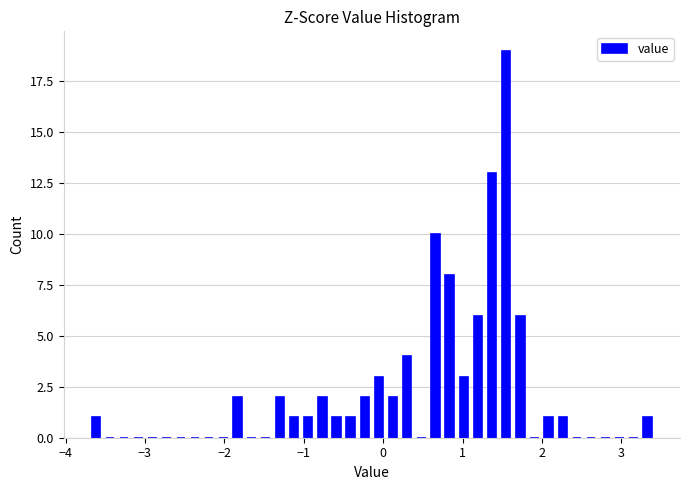

Read against the x-axis, roughly where is the centre of the tallest bar?

1.6